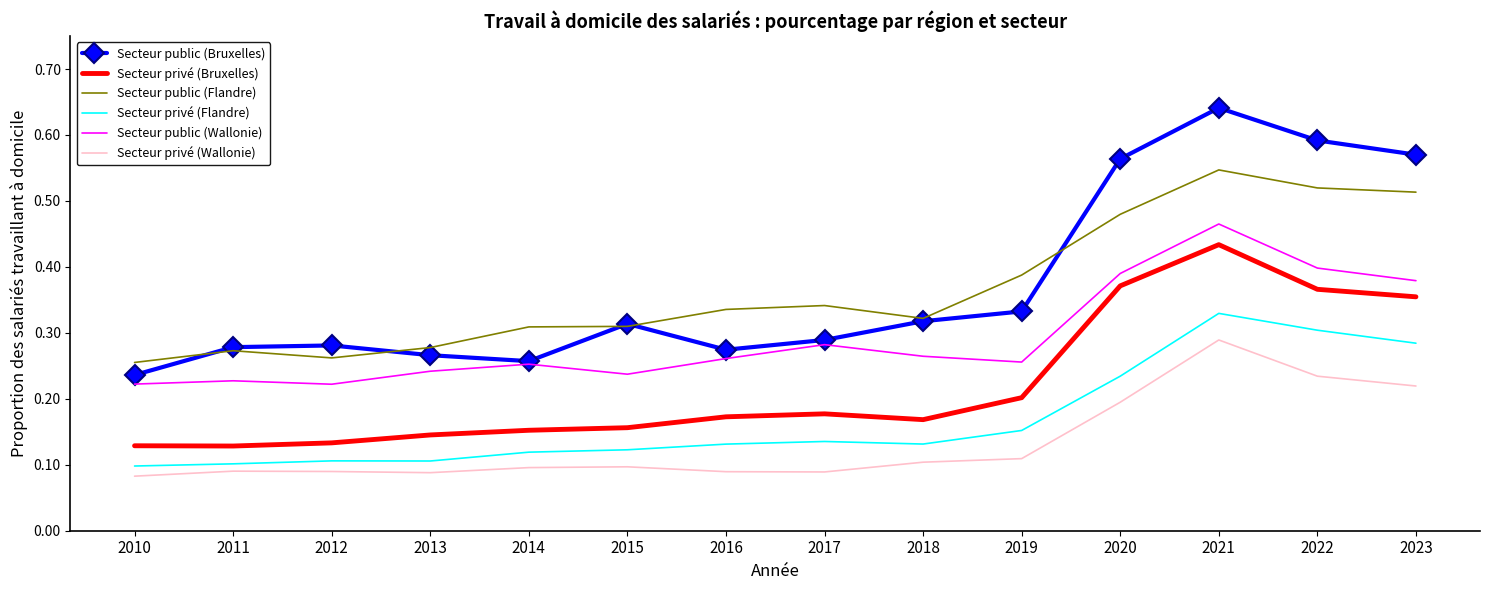

What are all the series names shown in the legend?

Secteur public (Bruxelles), Secteur privé (Bruxelles), Secteur public (Flandre), Secteur privé (Flandre), Secteur public (Wallonie), Secteur privé (Wallonie)